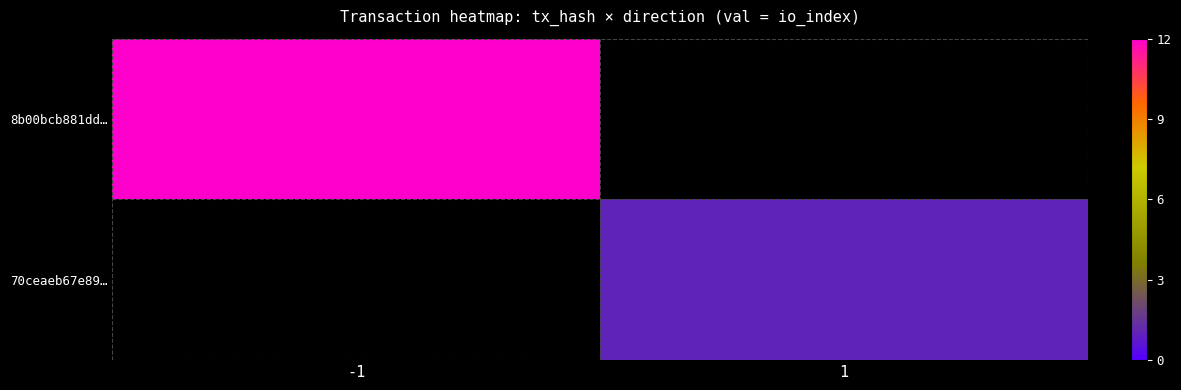

At how many categories does at least one series exceed 9?

1